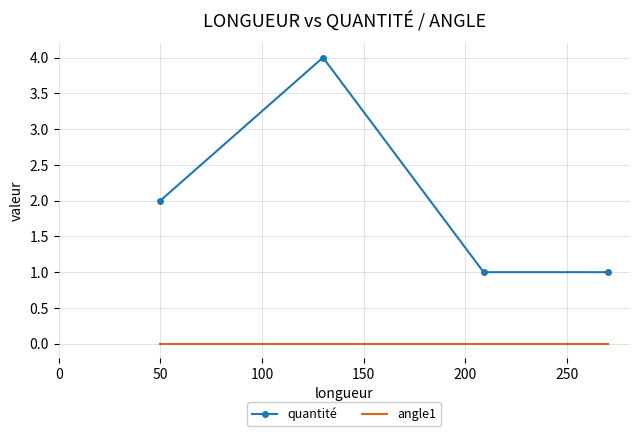

True or false: quantité and angle1 intersect in this chart.

False